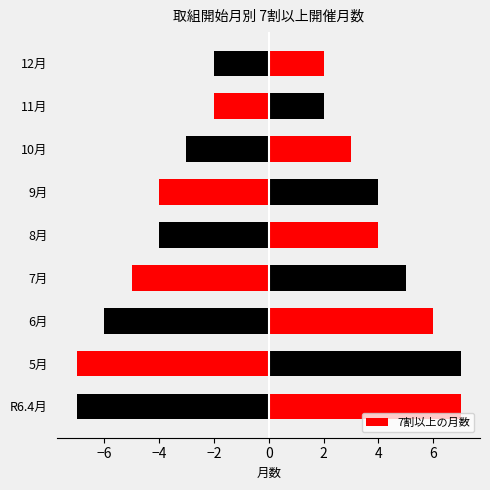

Reading left to right, extract all data points from this chart.

7	7	6	5	4	4	3	2	2